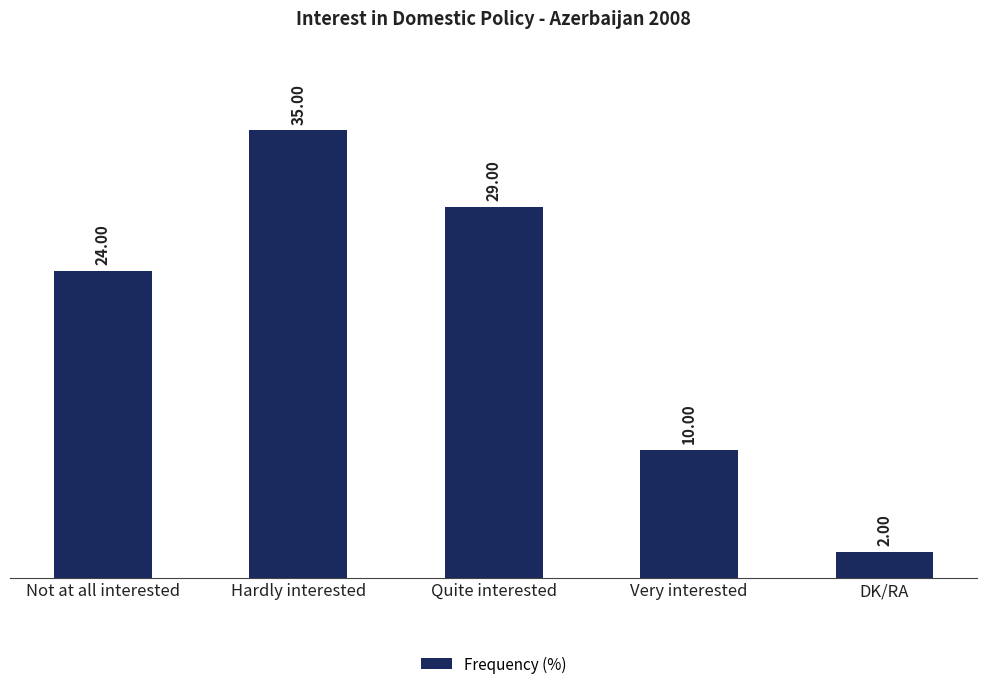

The chart shows a value of 29 at Quite interested. True or false?

True